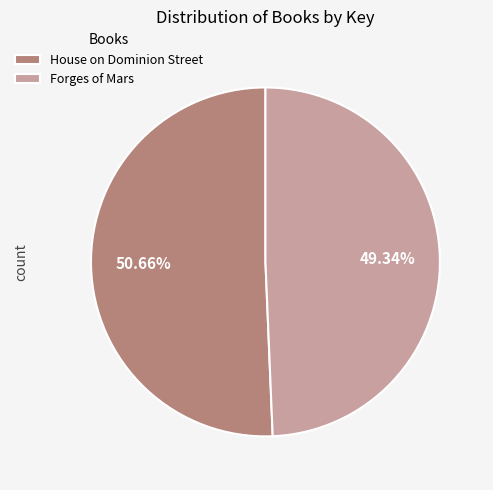

Is the sum of House on Dominion Street and Forges of Mars greater than half?

Yes